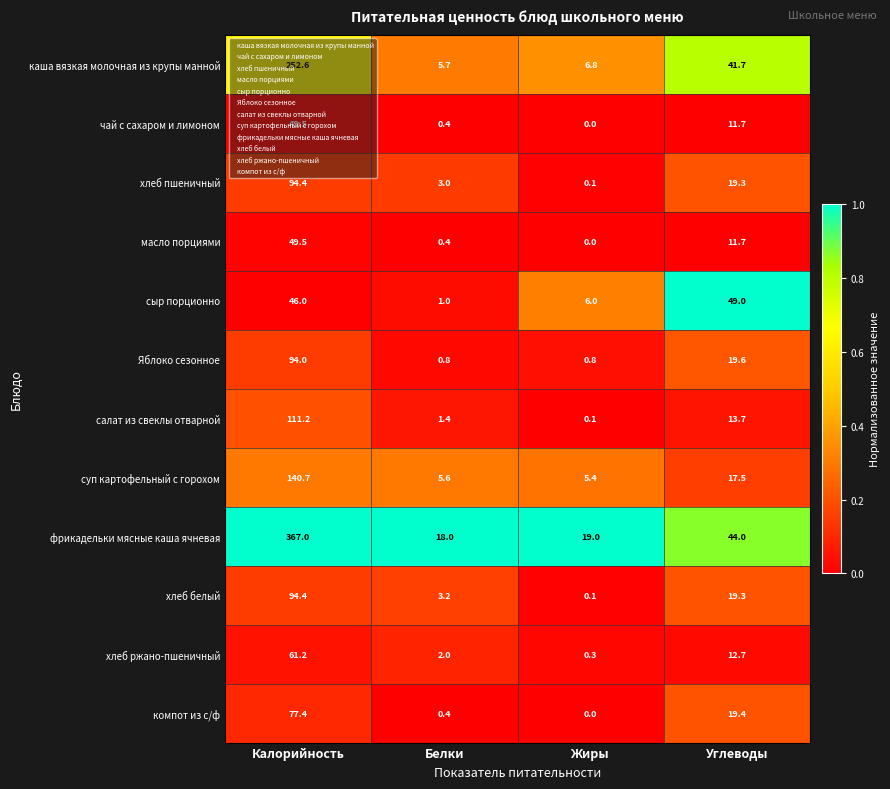

Which series has the largest total across all categories?

фрикадельки мясные каша ячневая